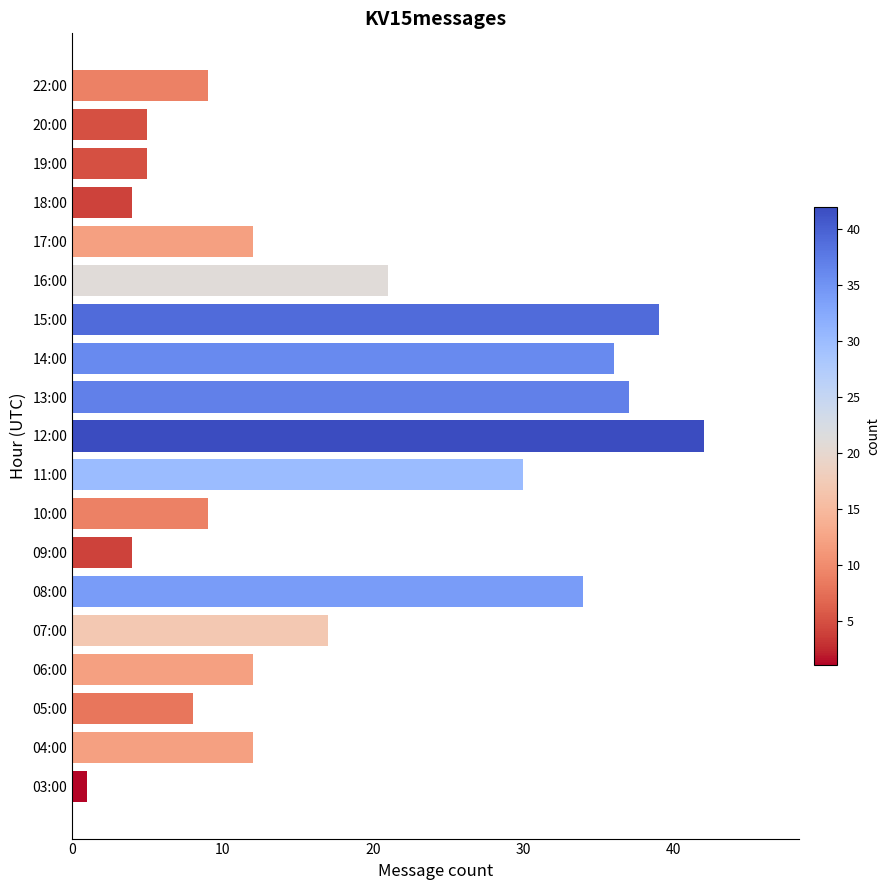

What is the difference between the second highest and minimum values?

38